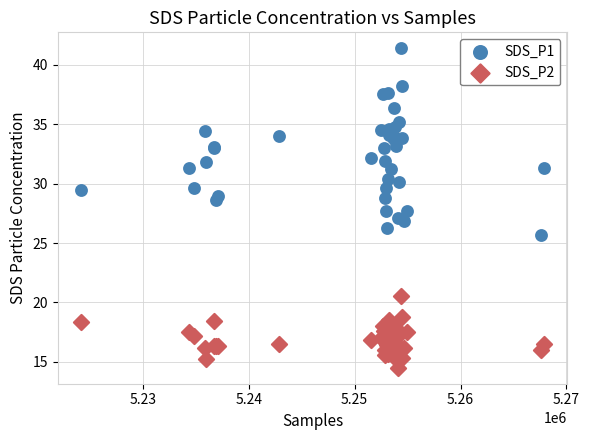

What is the X range (max minus min) for the scatter plot?

43748.0